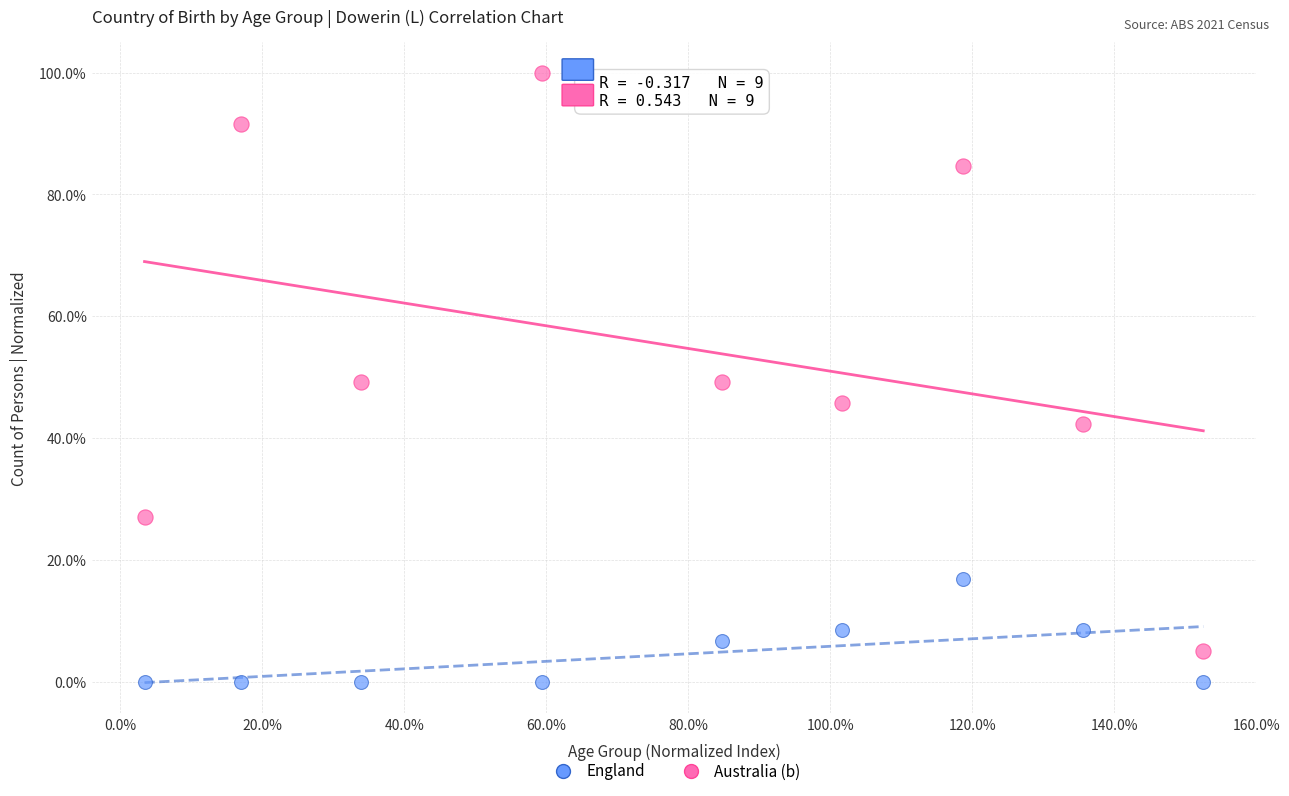

Across all data points, what is the range of X values (max minus min)?

149.2